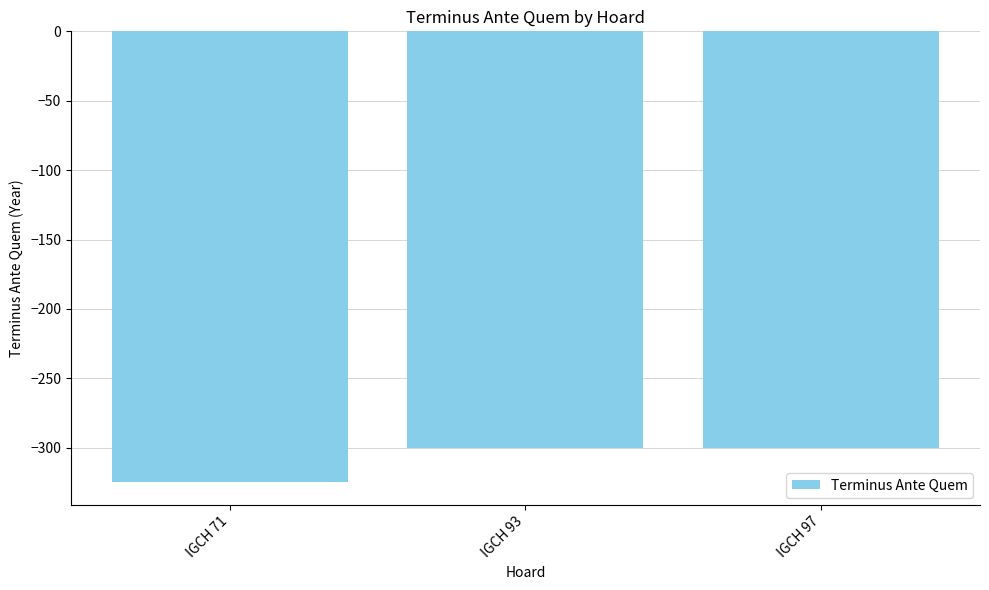

Reading right to left, extract all data points from this chart.

IGCH 97=-300	IGCH 93=-300	IGCH 71=-325